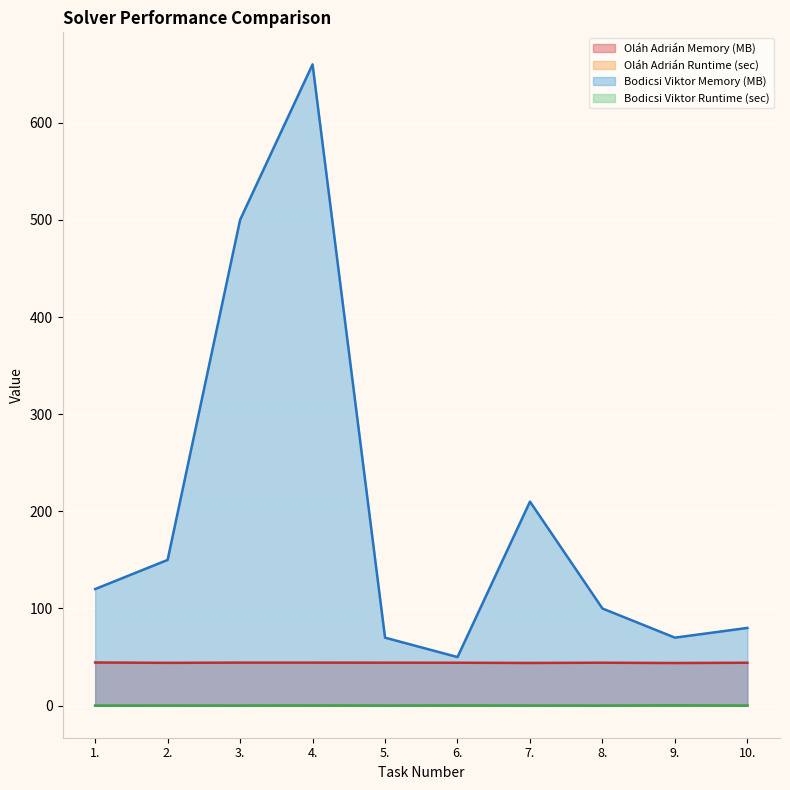

True or false: Bodicsi Viktor Runtime (sec) has a value of 0.3 at 9..

False